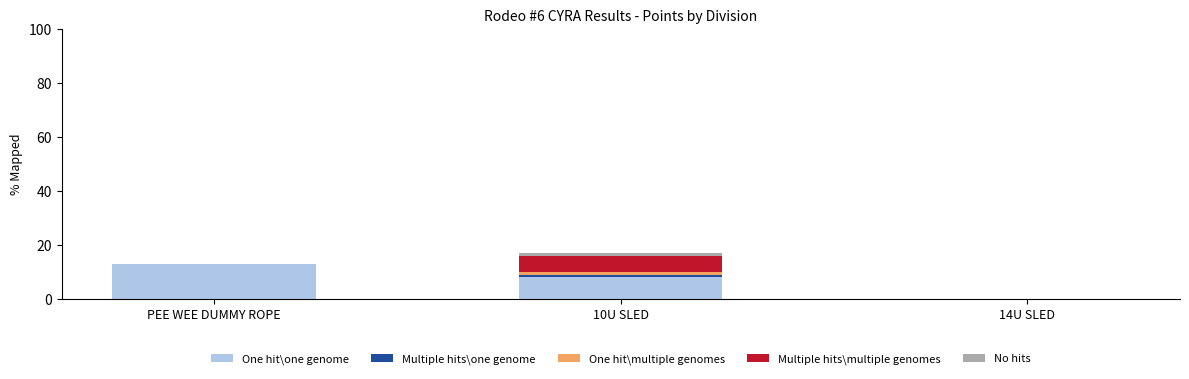

Which category has the highest value in the One hit\one genome series?

PEE WEE DUMMY ROPE